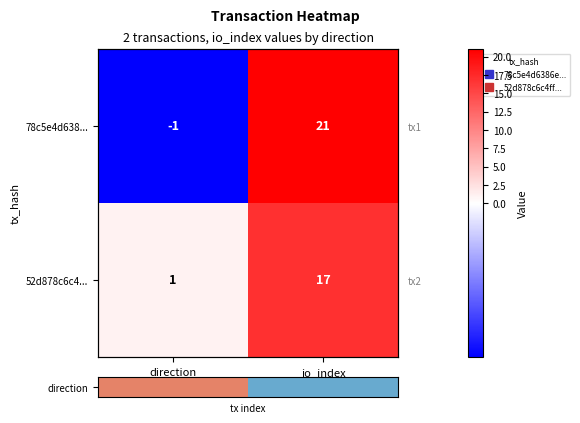

Which category has the highest value in the 52d878c6c4... series?

io_index